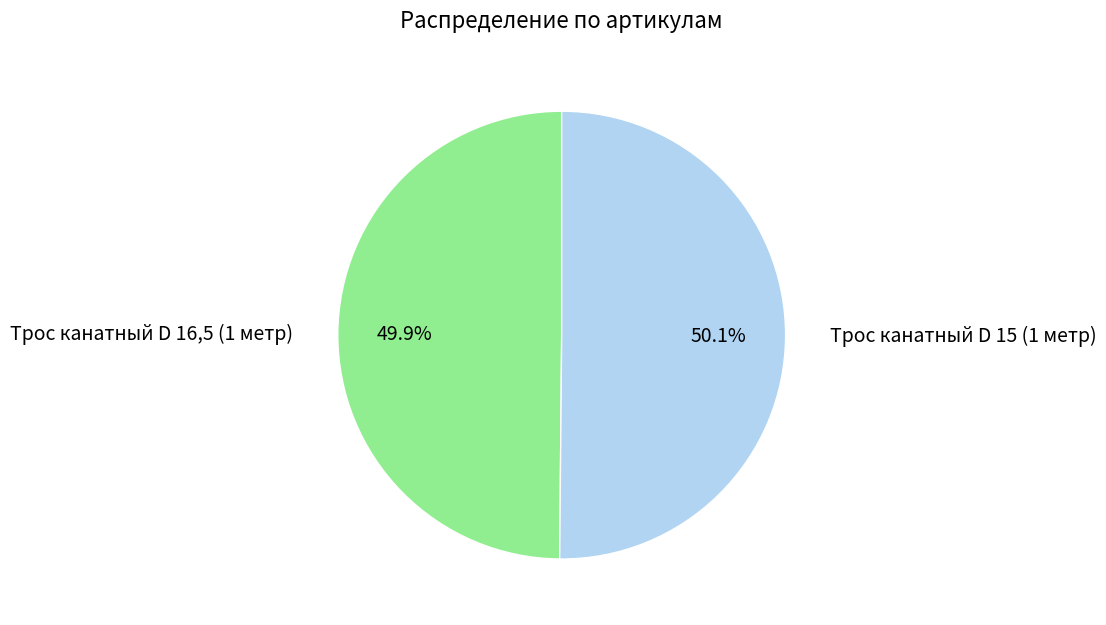

How many segments does this pie chart have?

2